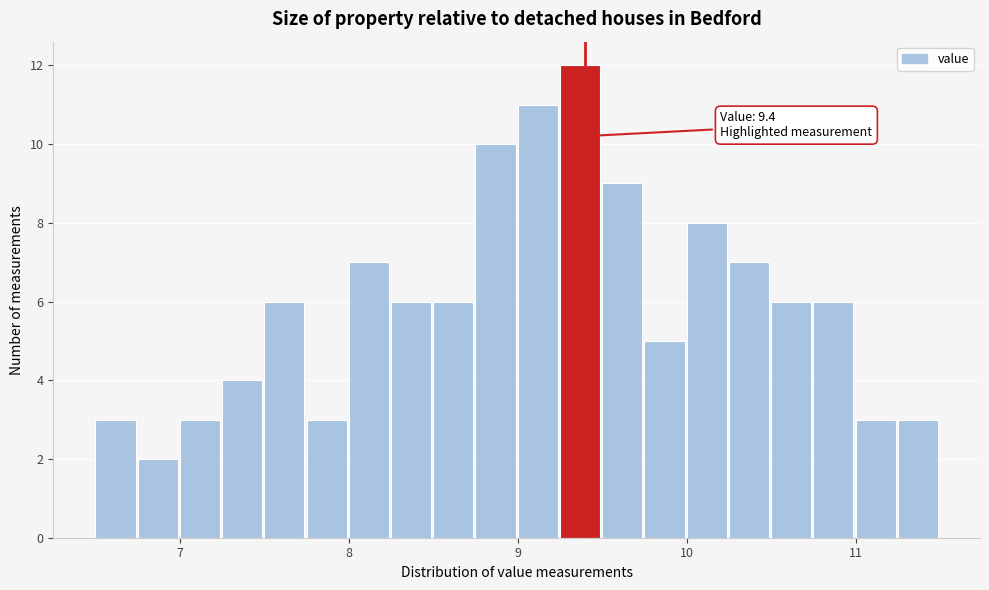

Around what value on the x-axis is the tallest bar? Give the approximate position of its centre, as read against the axis.

9.4